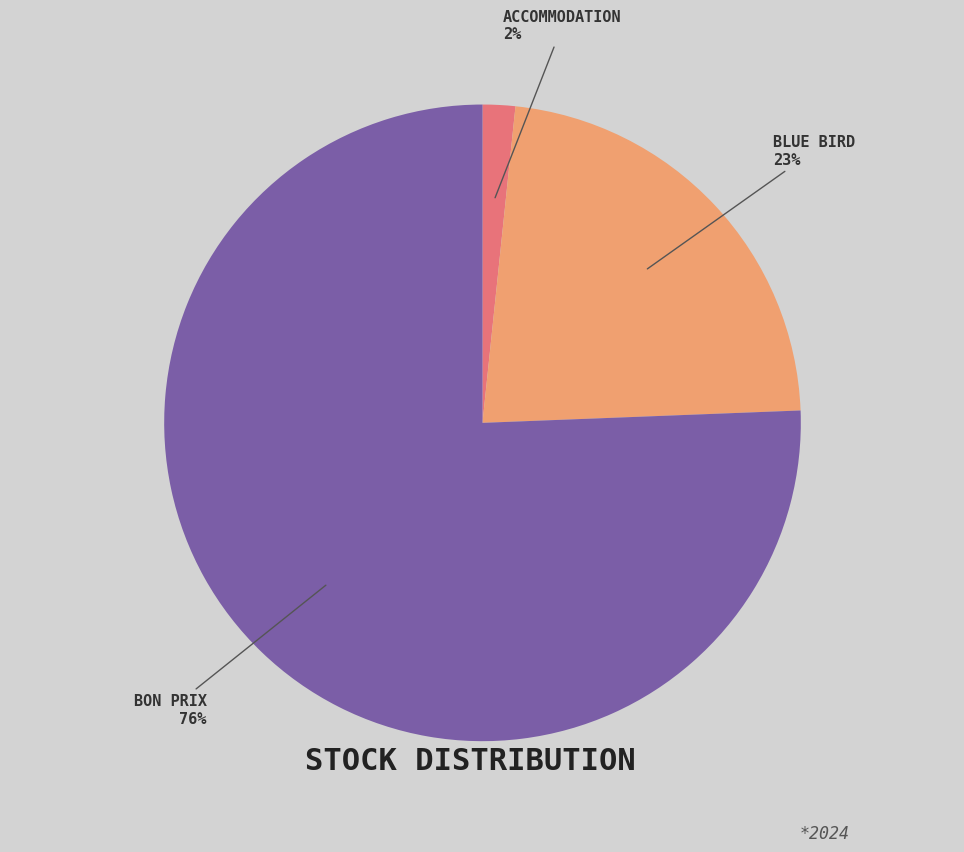

What is the smallest slice in the pie chart?

ACCOMMODATION